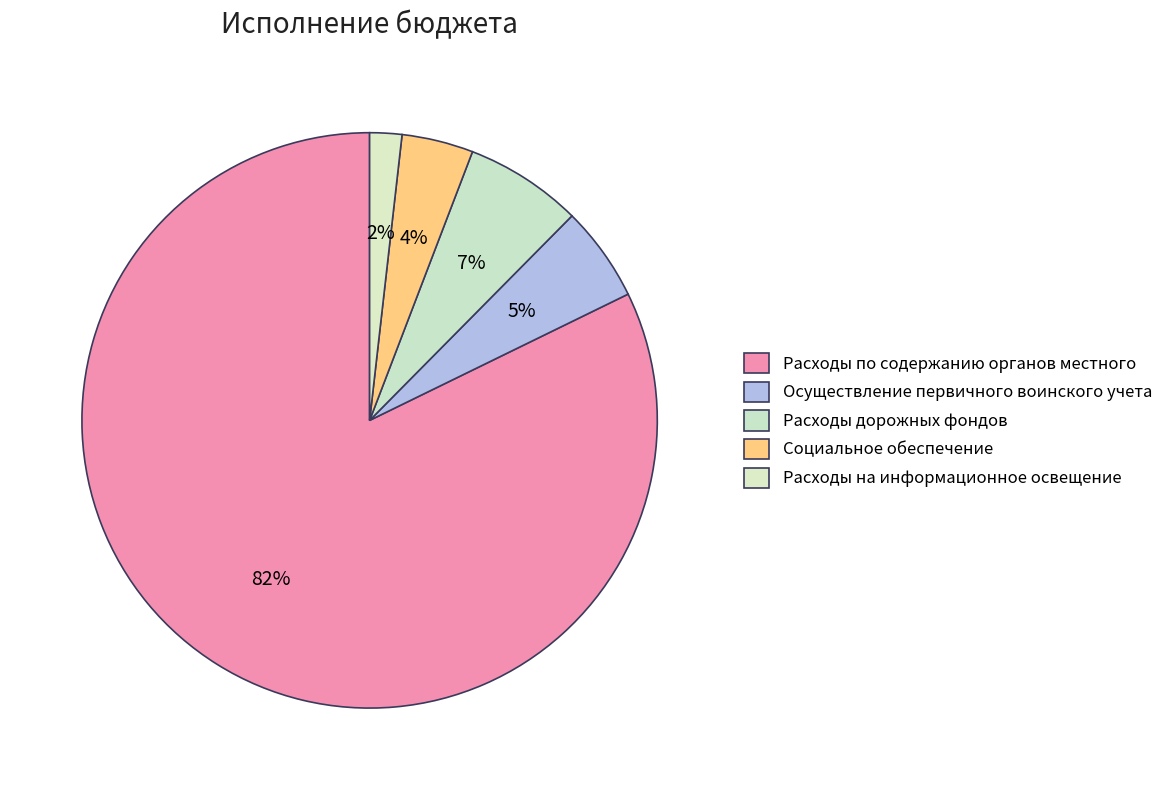

Combined, do Расходы по содержанию органов местного and Социальное обеспечение account for over 50%?

Yes